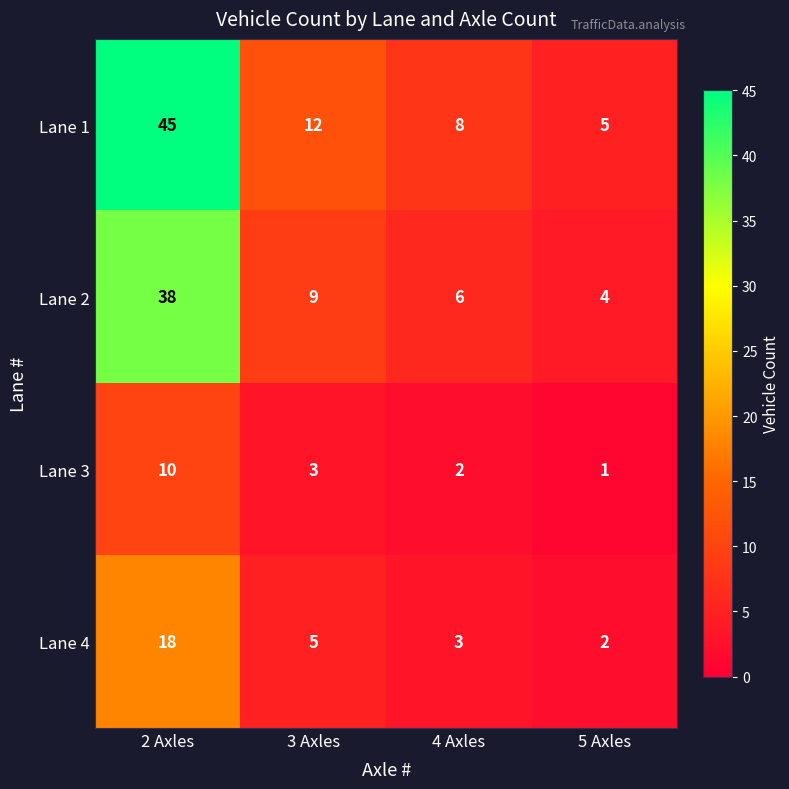

Which series has the largest range (max minus min)?

Lane 1